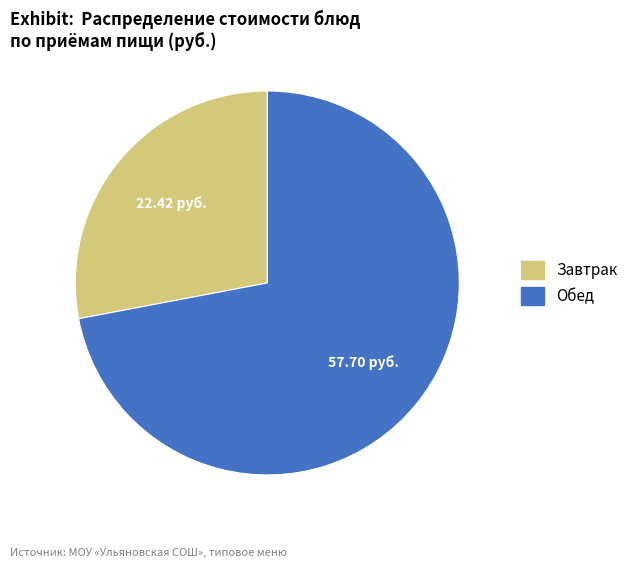

Does any single category account for the majority?

Yes